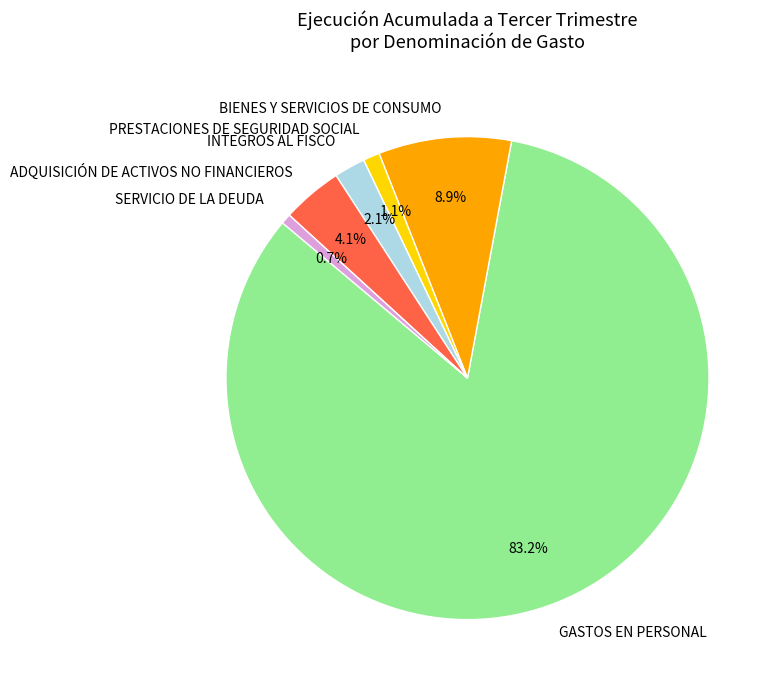

Which slice is the largest?

GASTOS EN PERSONAL